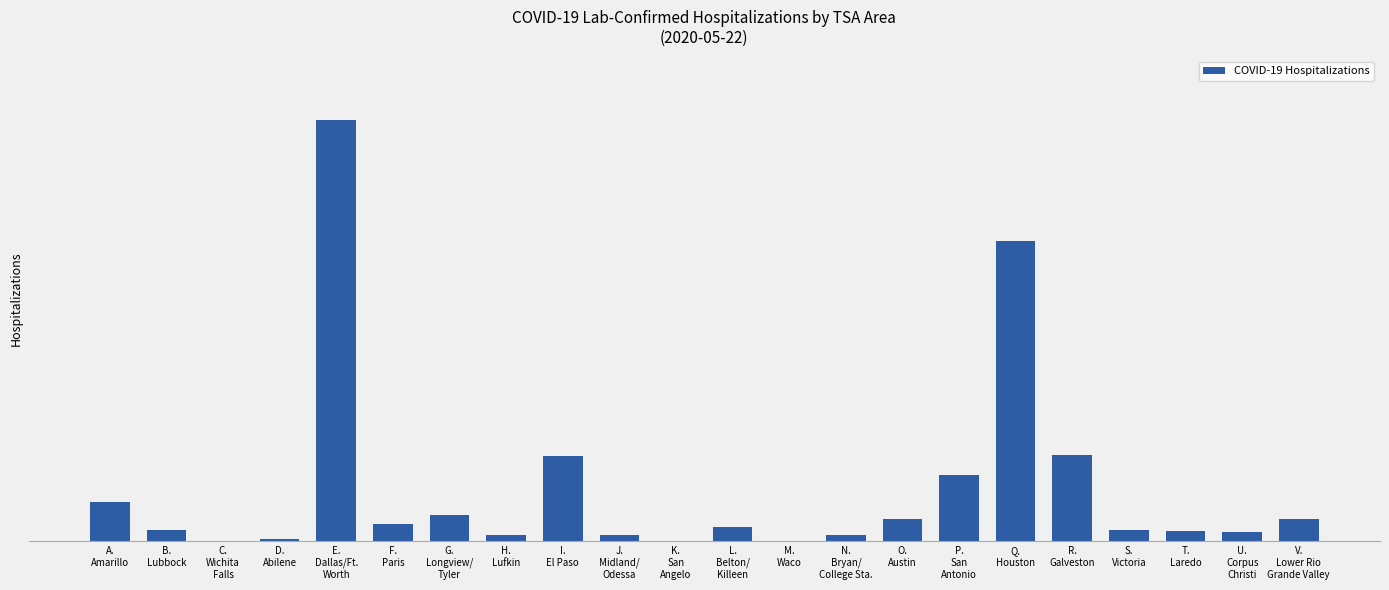

Rank the categories by value from highest to lowest.

E.
Dallas/Ft.
Worth, Q.
Houston, R.
Galveston, I.
El Paso, P.
San
Antonio, A.
Amarillo, G.
Longview/
Tyler, O.
Austin, V.
Lower Rio
Grande Valley, F.
Paris, L.
Belton/
Killeen, B.
Lubbock, S.
Victoria, T.
Laredo, U.
Corpus
Christi, H.
Lufkin, J.
Midland/
Odessa, N.
Bryan/
College Sta., D.
Abilene, C.
Wichita
Falls, K.
San
Angelo, M.
Waco